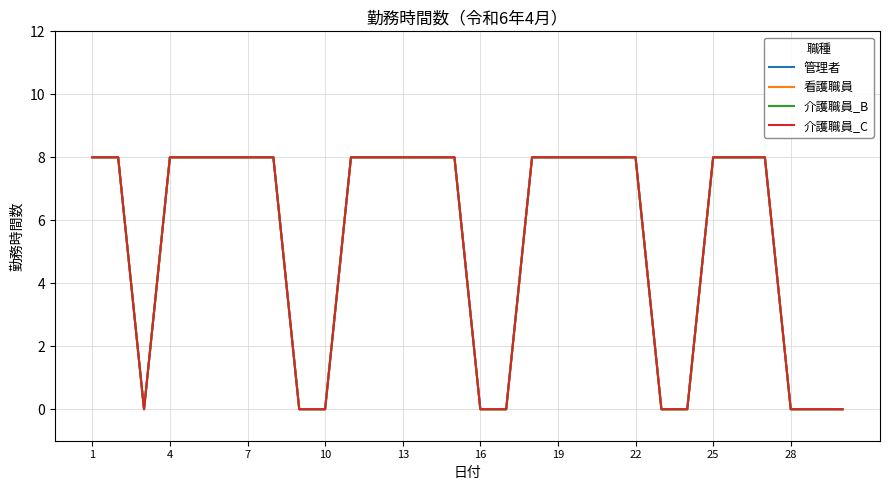

Does the chart display data point markers on the line(s)?

No